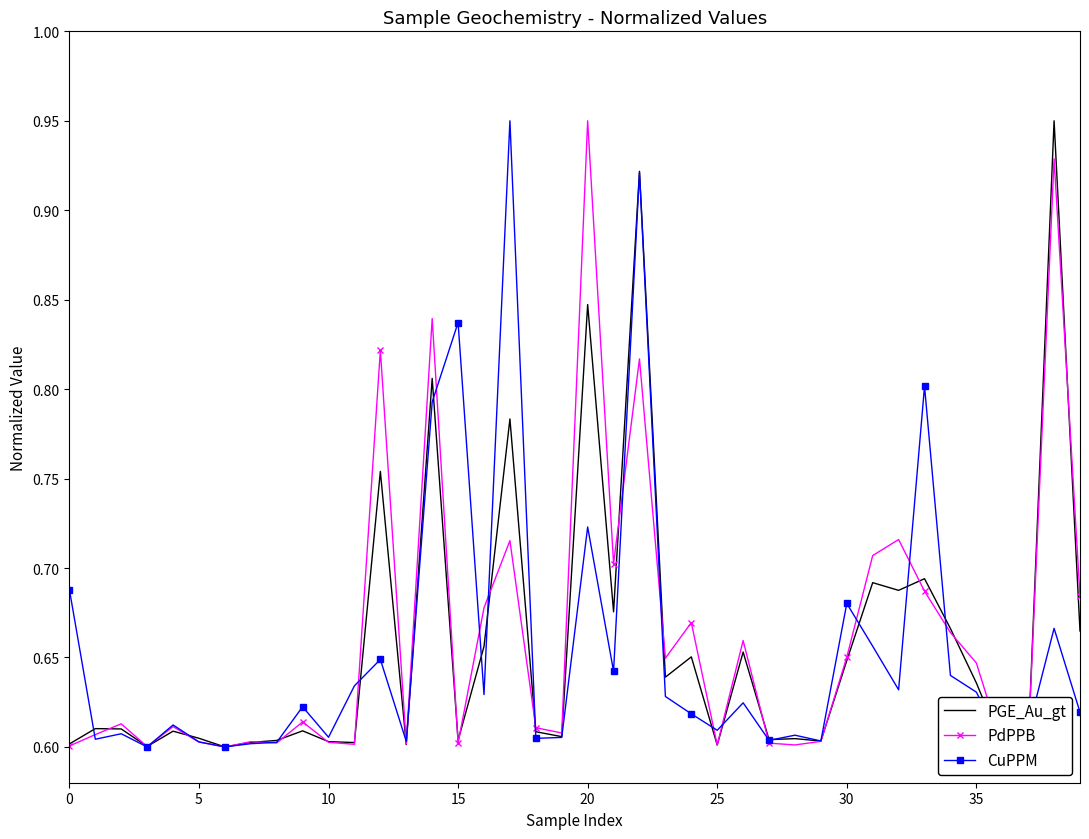

What is the average value of the CuPPM series?

0.7